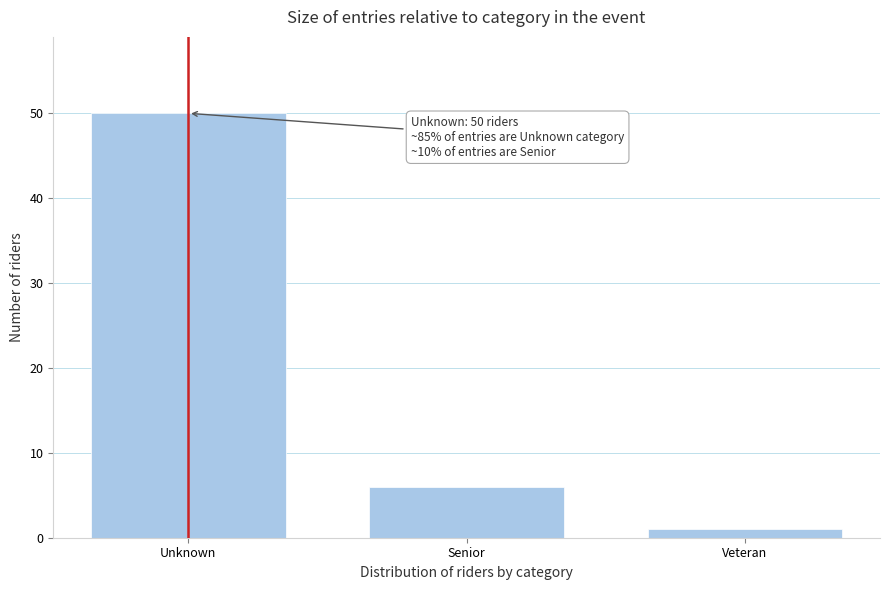

Reading right to left, transcribe all the data shown in this chart.

1	6	50